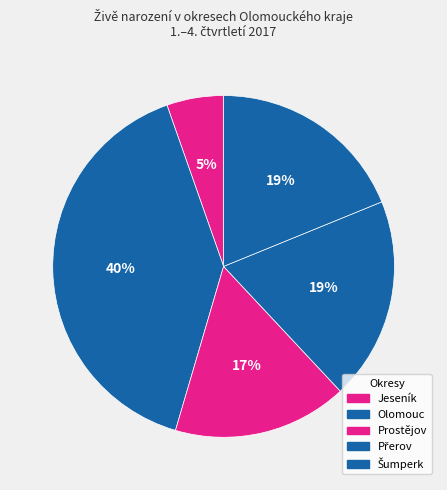

Between Jeseník and Olomouc, which is larger?

Olomouc